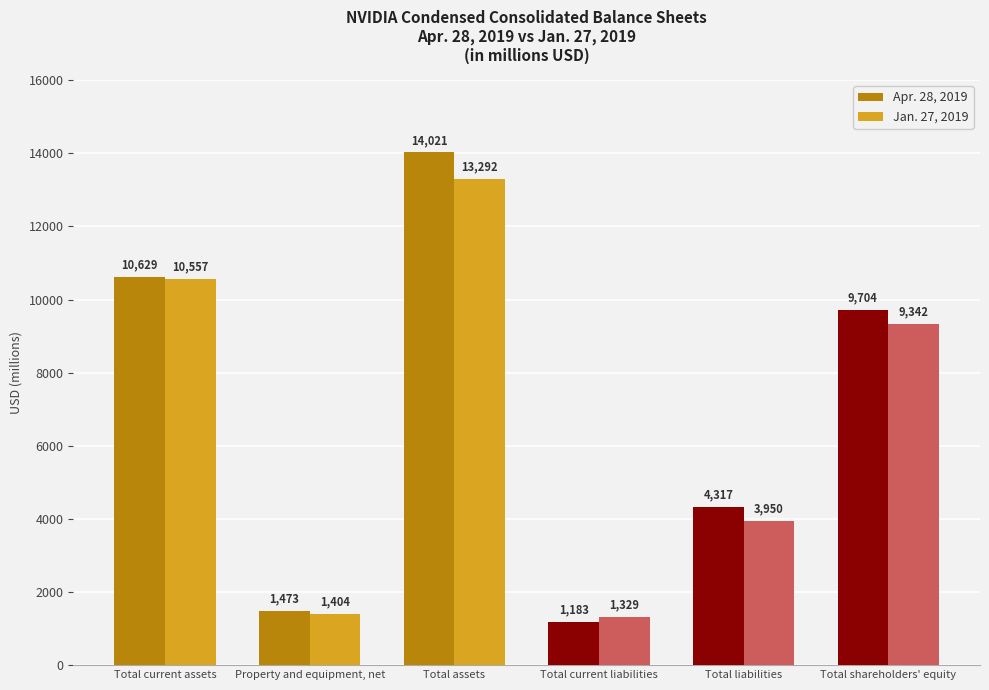

What is the lowest value of the Jan. 27, 2019 series?

1329